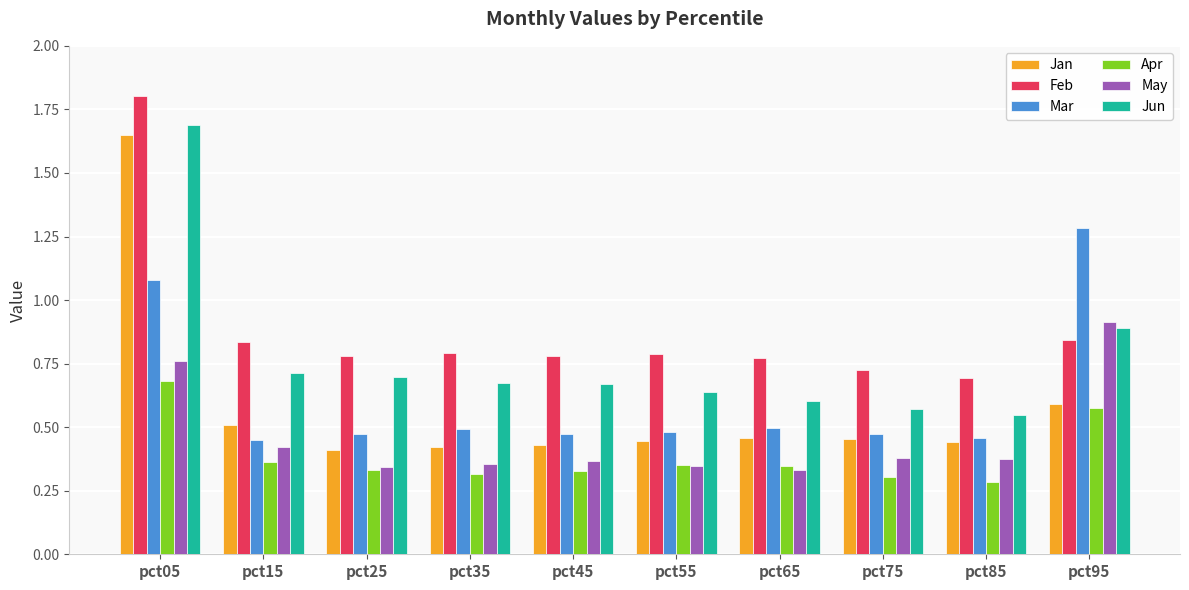

What is the total value across all series at pct95?

5.1